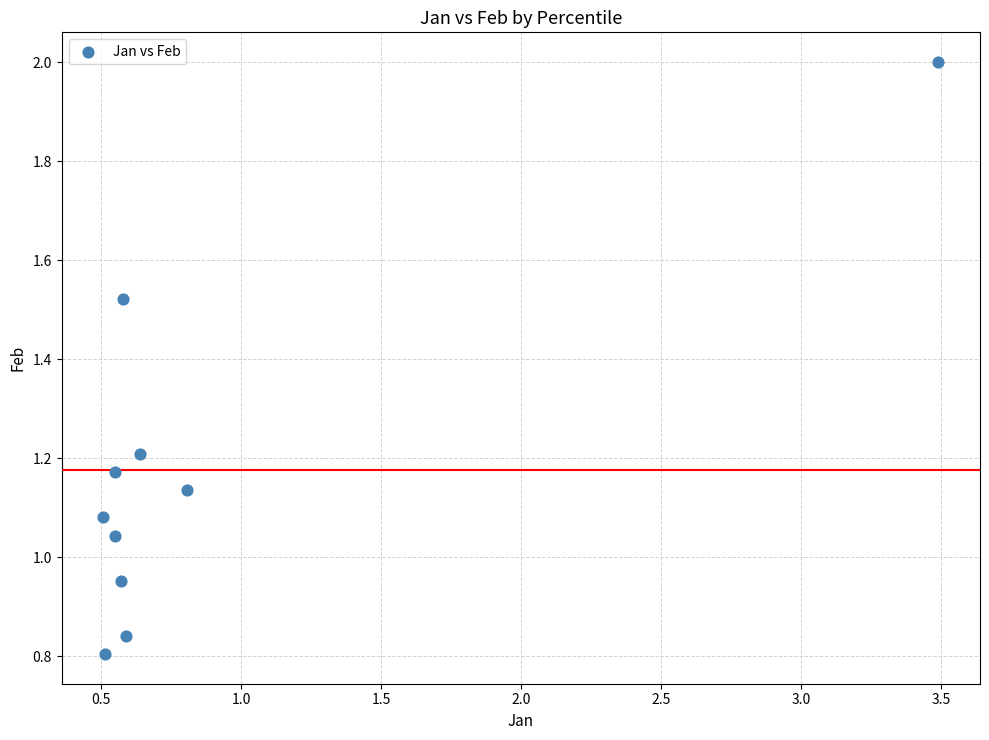

What is the average X value?

0.9